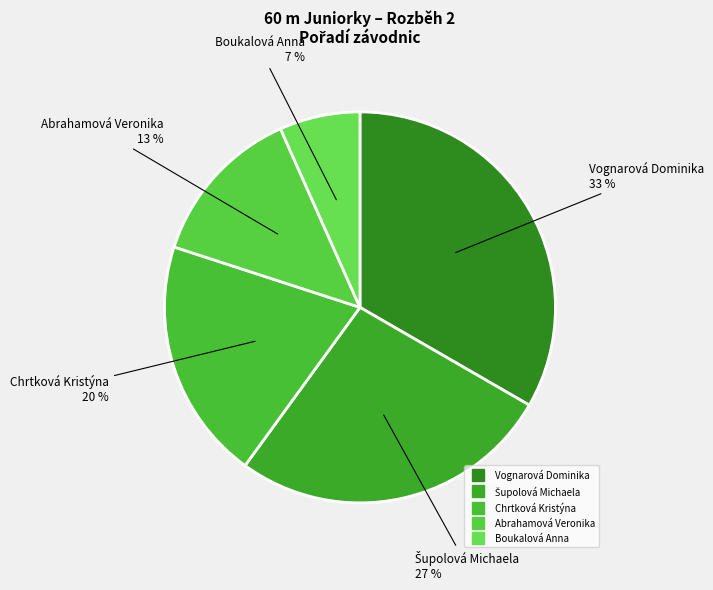

Is there any slice that represents more than half of the pie?

No